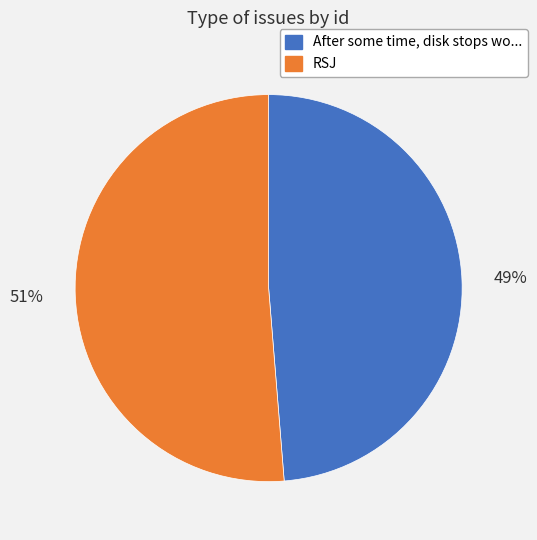

To the nearest percent, what is the average slice percentage?

50%